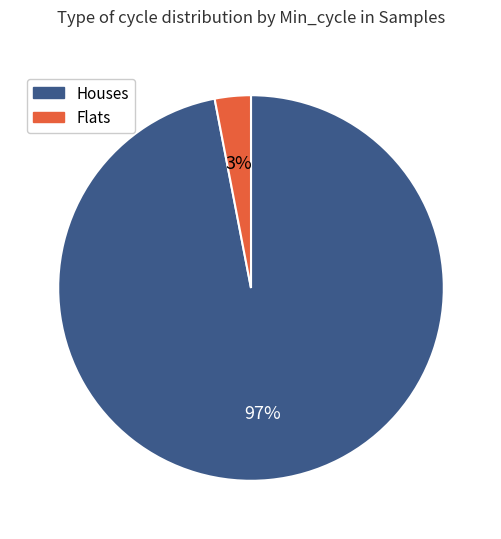

To the nearest percent, what is the average slice percentage?

50%